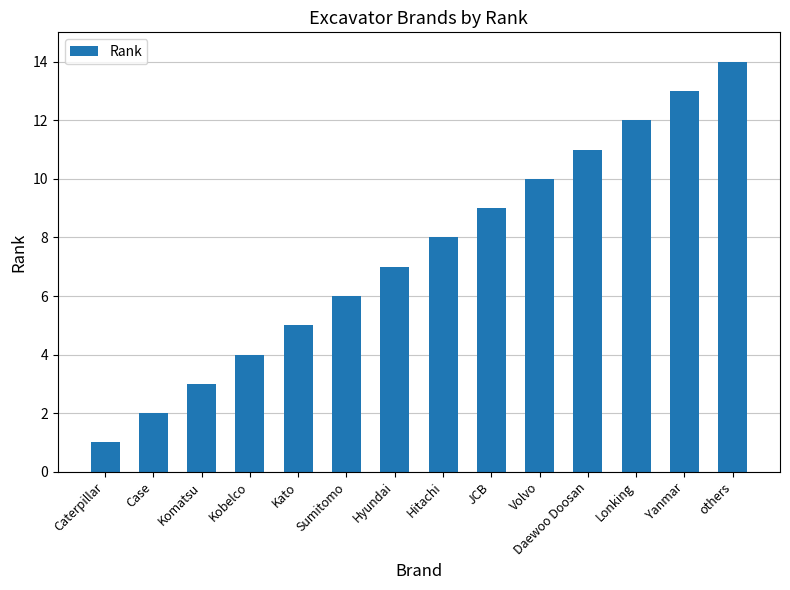

How many bars are there in total?

14